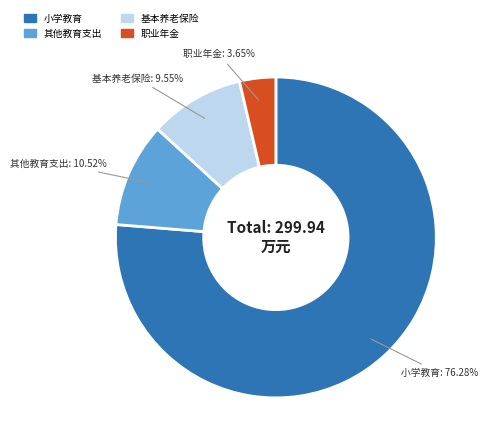

Is there a majority slice in this chart?

Yes